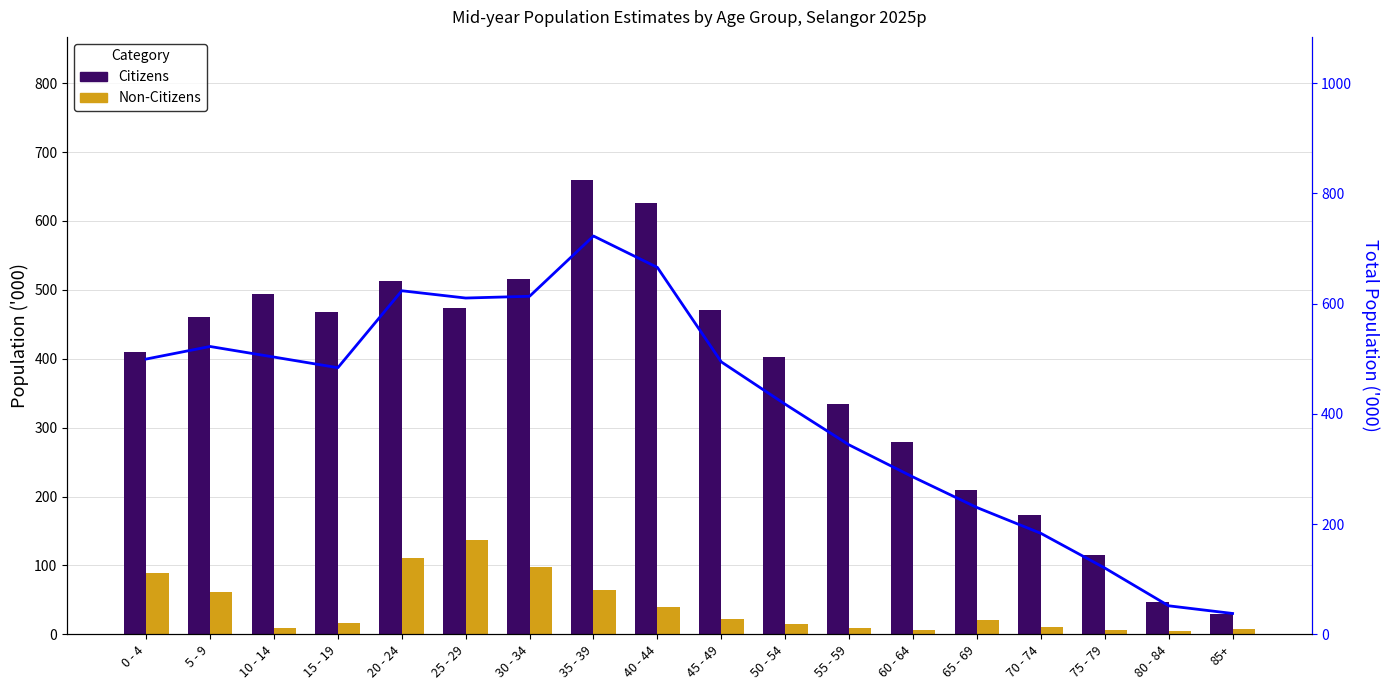

What is the total value across all series at 70 - 74?

366.4